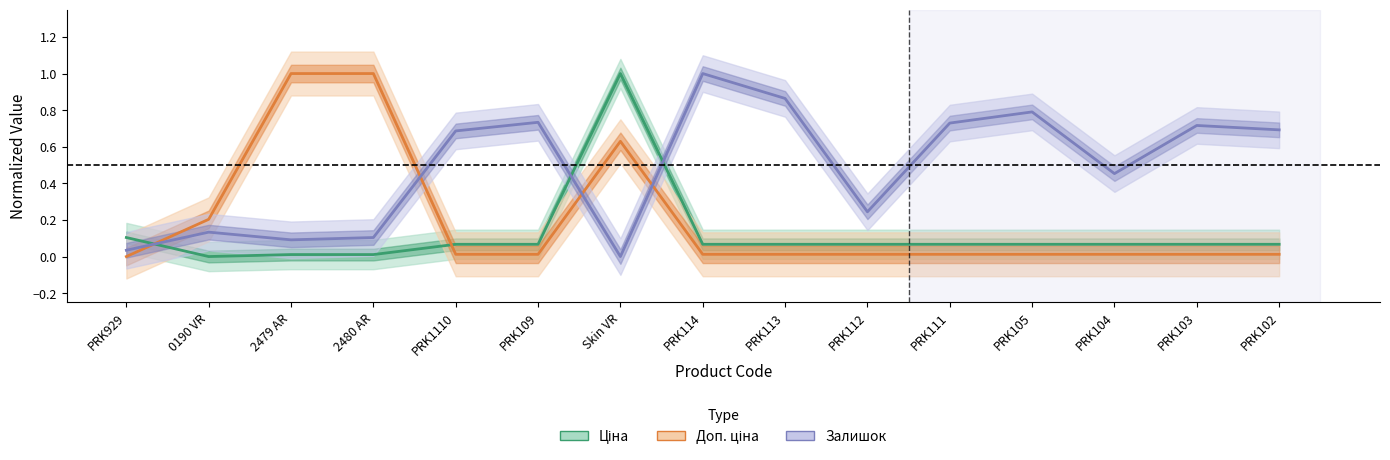

What is the difference between the second highest and minimum values in the Залишок series?

0.9